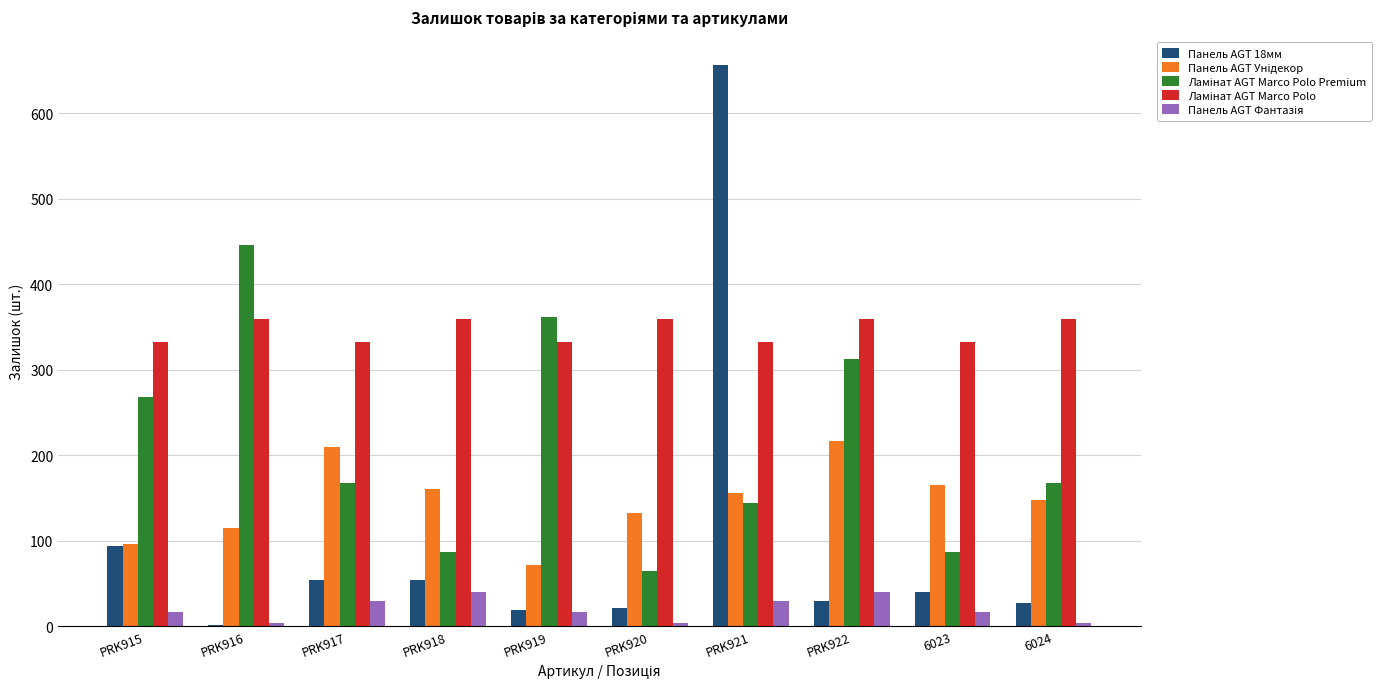

What is the total value across all series at PRK917?

793